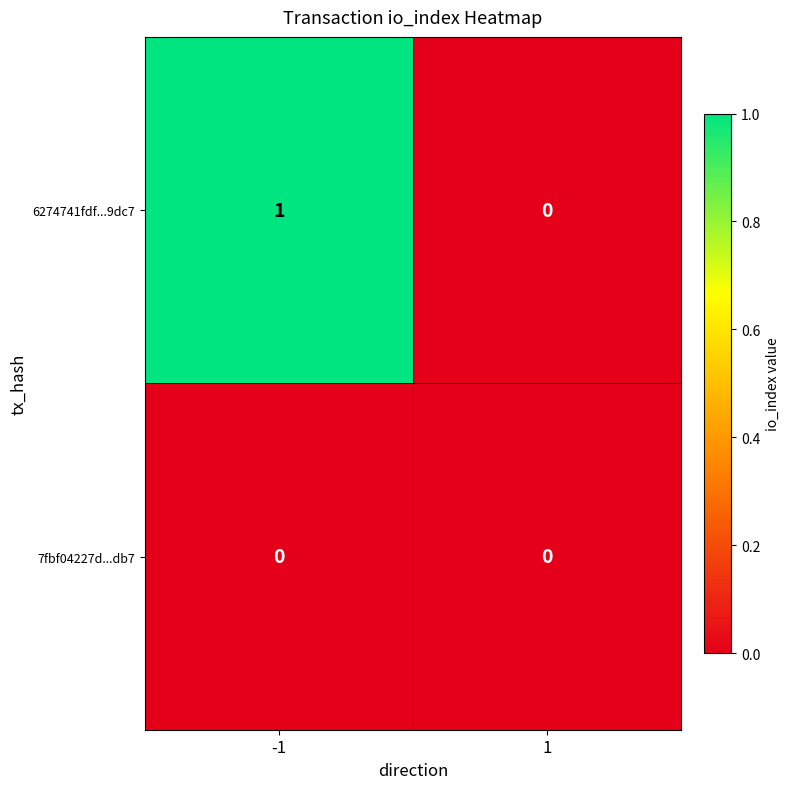

Reading right to left, list all the values displayed in this chart.

6274741fdf...9dc7: 0	1
7fbf04227d...db7: 0	0